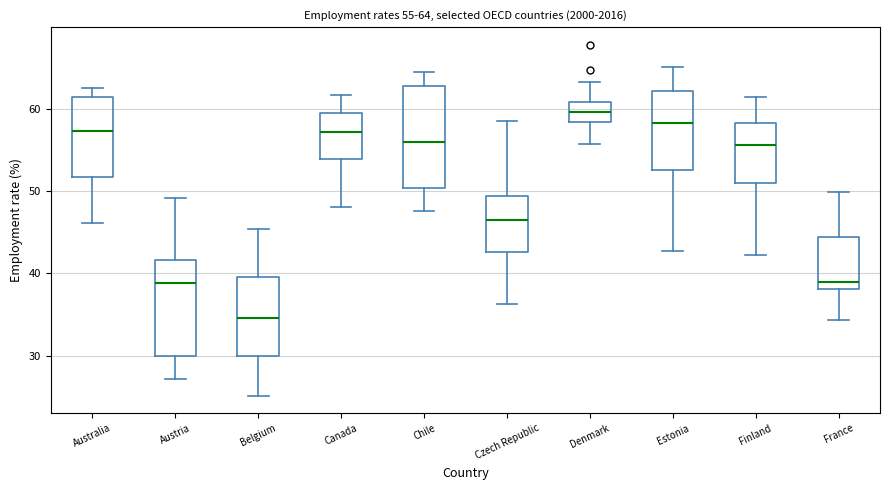

Which box has the lowest median line?

Belgium